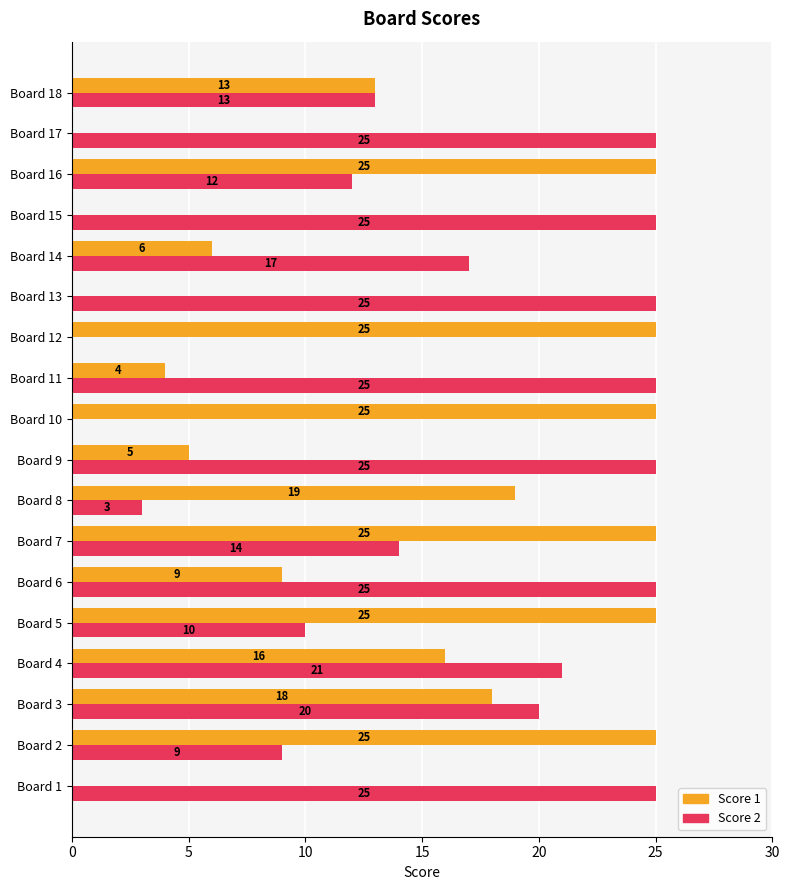

What are all the series names shown in the legend?

Score 1, Score 2